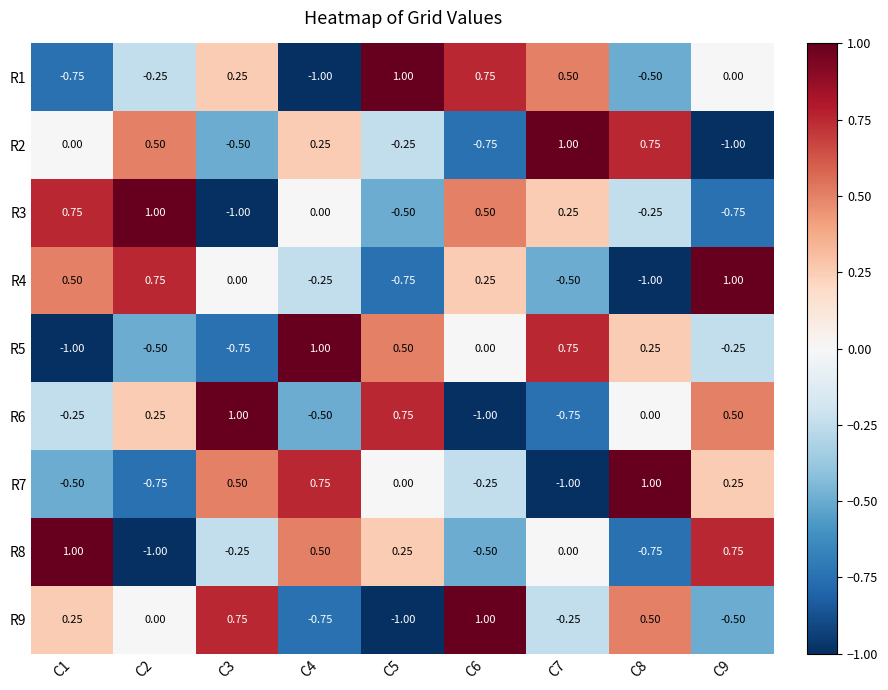

Is the value of R9 at C6 greater than the value of R2 at C3?

Yes